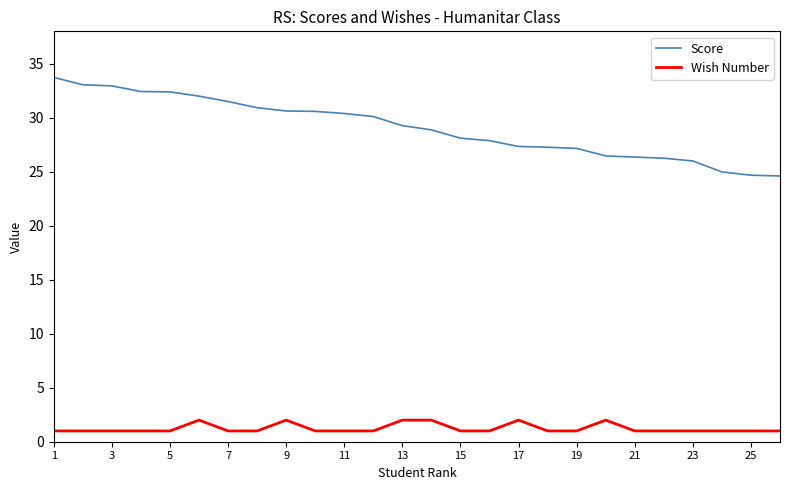

What is the minimum value shown in the chart?

1.0